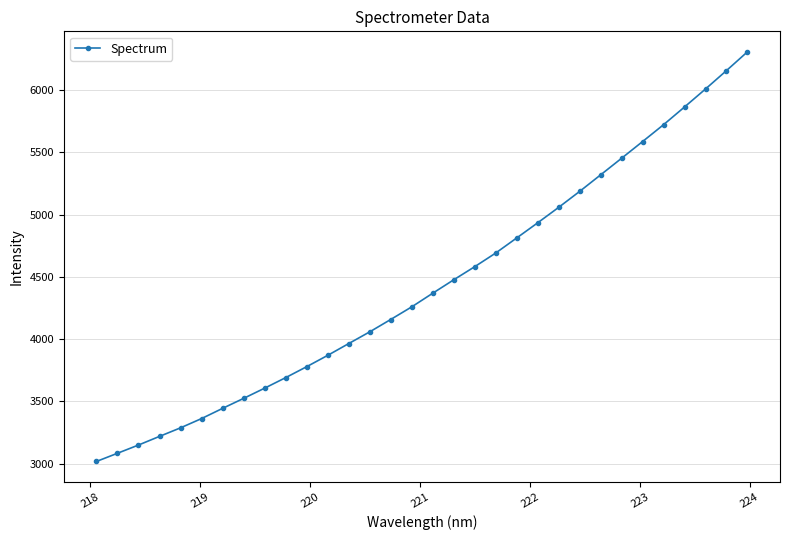

What is the maximum value shown in the chart?

6306.4